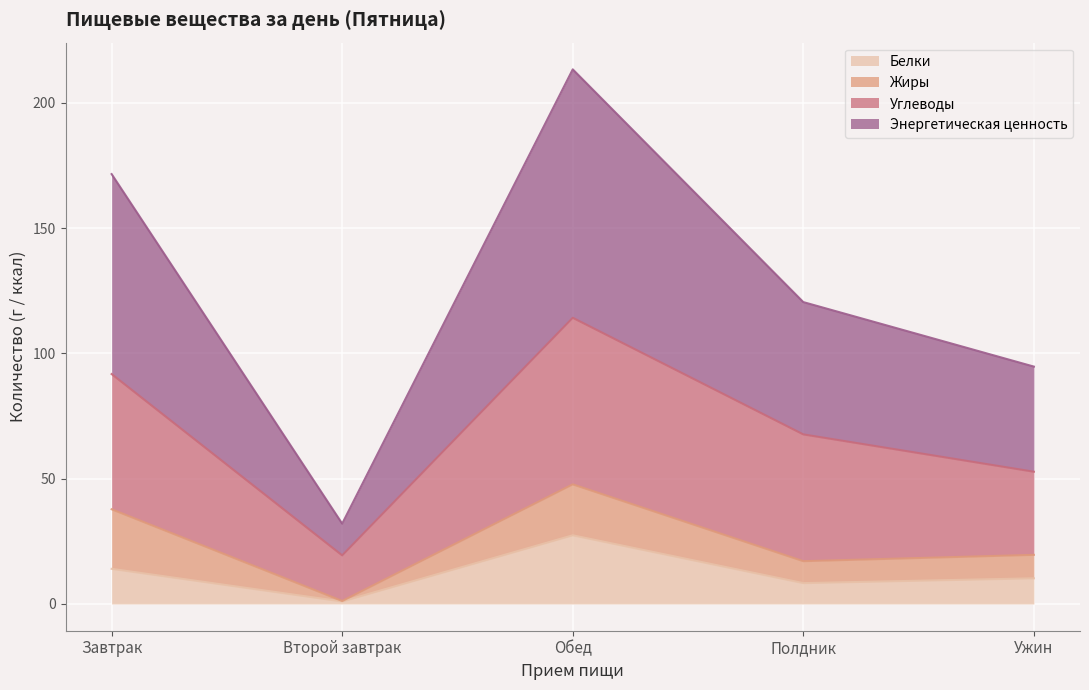

At which category does Энергетическая ценность reach its first local peak?

Обед